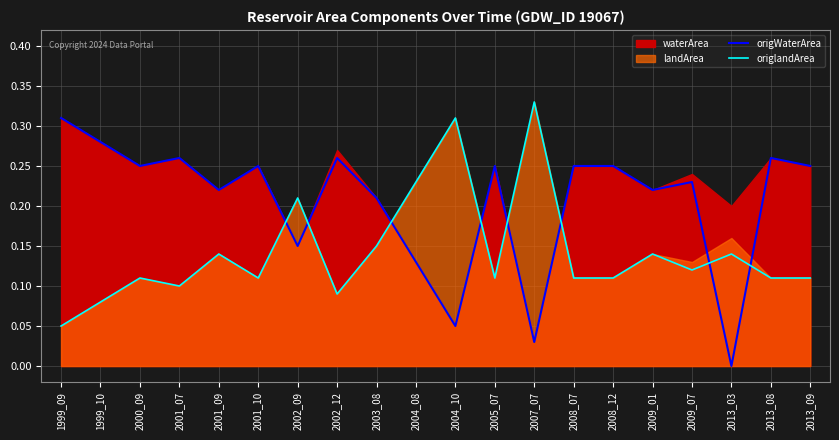

At which label does origWaterArea reach its peak?

1999_09